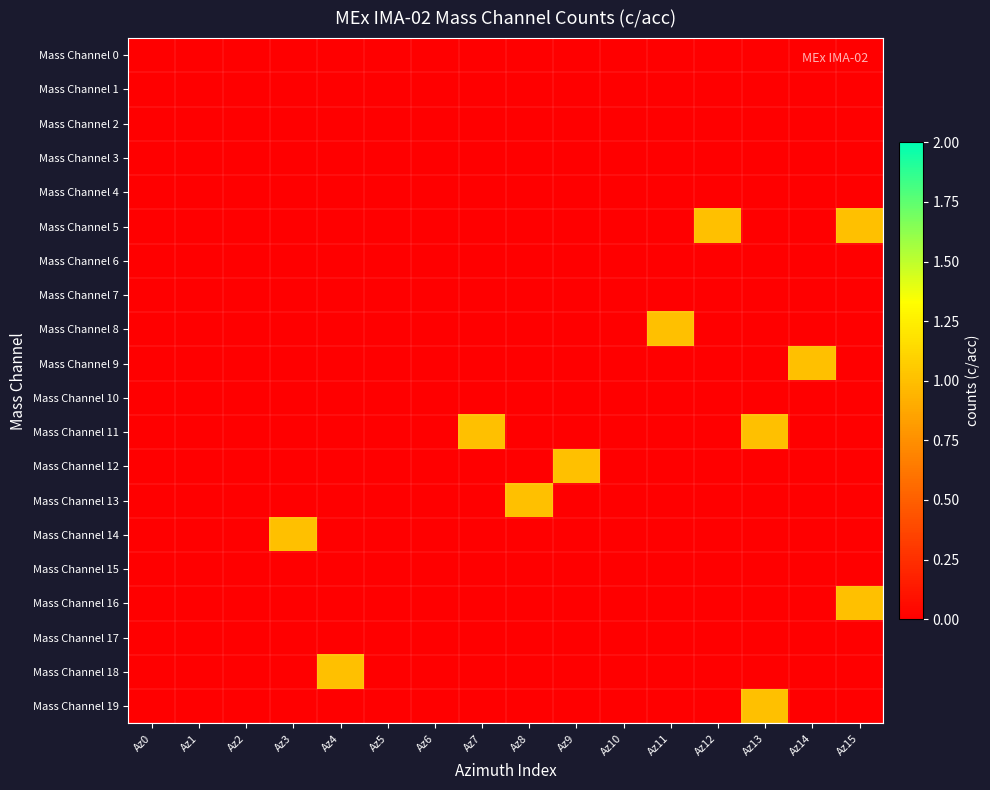

Rank the series at Az7 from highest to lowest value.

Mass Channel 11, Mass Channel 0, Mass Channel 1, Mass Channel 2, Mass Channel 3, Mass Channel 4, Mass Channel 5, Mass Channel 6, Mass Channel 7, Mass Channel 8, Mass Channel 9, Mass Channel 10, Mass Channel 12, Mass Channel 13, Mass Channel 14, Mass Channel 15, Mass Channel 16, Mass Channel 17, Mass Channel 18, Mass Channel 19